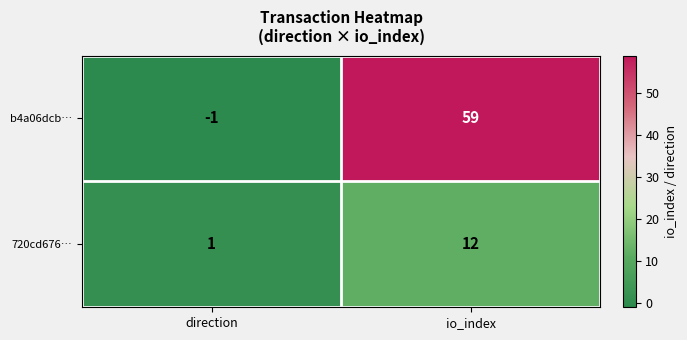

Which series has the largest total across all categories?

b4a06dcb…